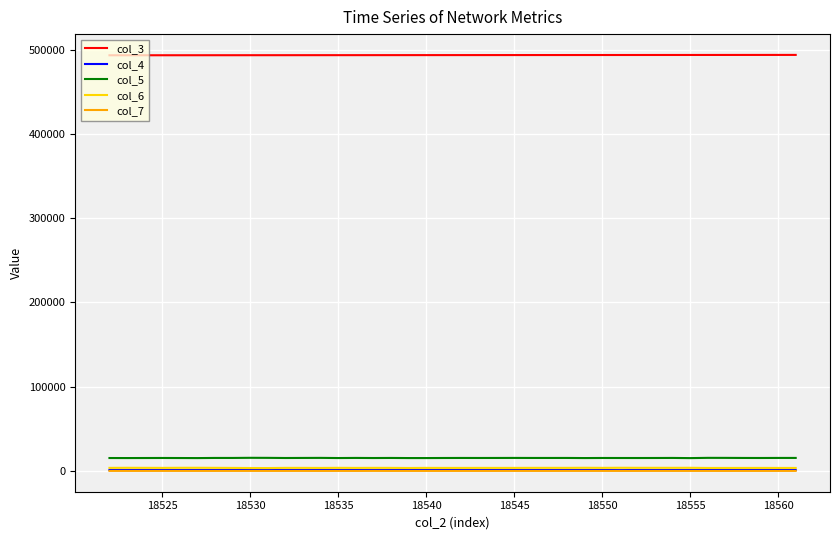

True or false: col_7 and col_3 intersect in this chart.

False